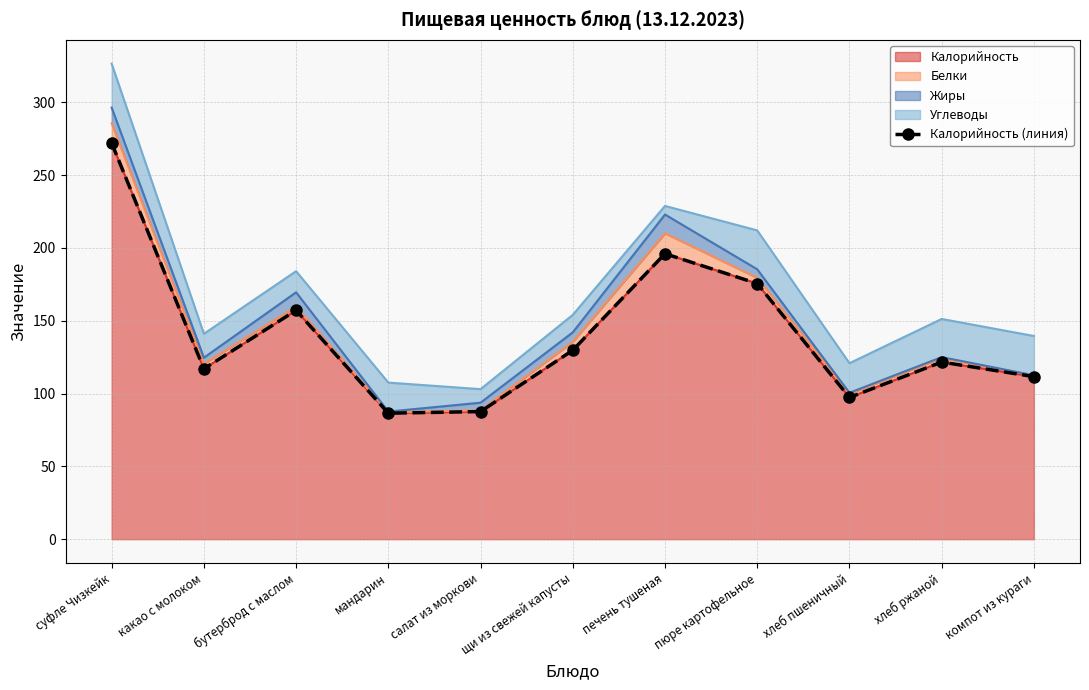

What is the change in value from печень тушеная to хлеб ржаной?

-74.4